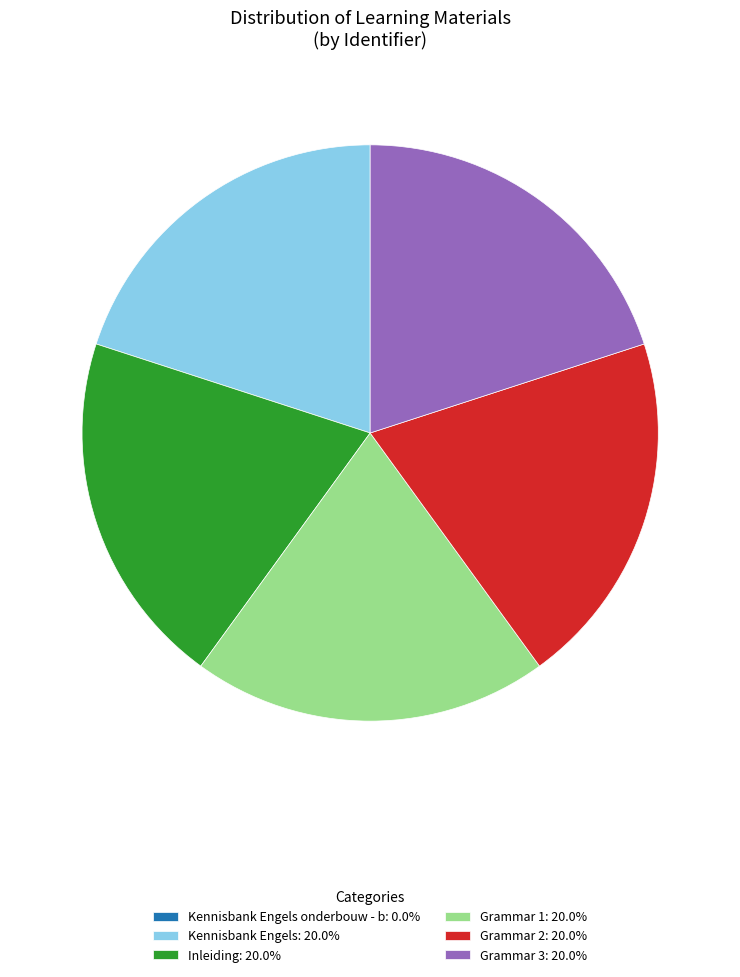

Do Kennisbank Engels: 20.0% and Grammar 1: 20.0% together represent more than half of the pie?

No